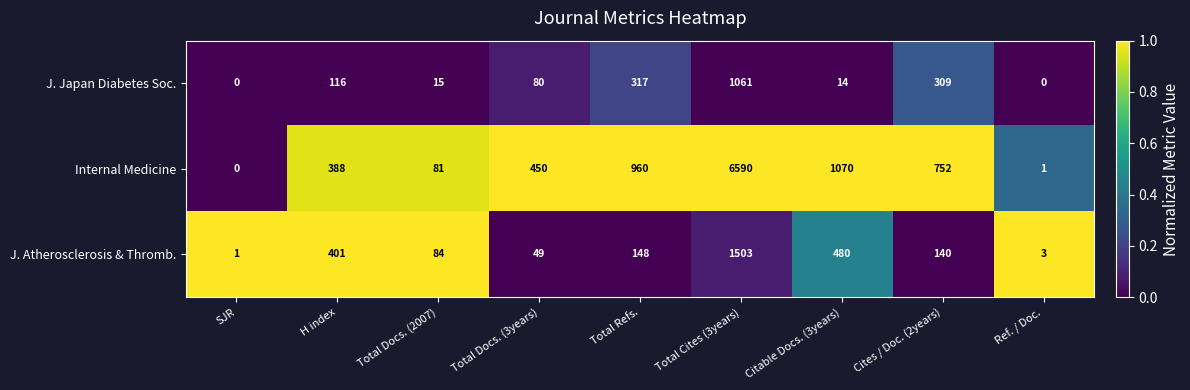

What is the sum of the J. Japan Diabetes Soc. values at Cites / Doc. (2years) and Total Docs. (2007)?

324